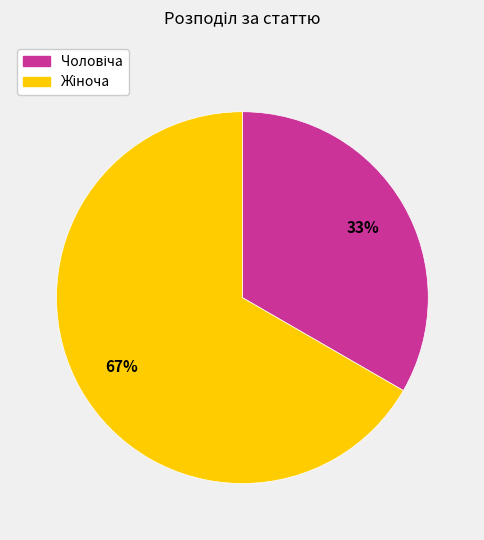

To the nearest percent, what is the average slice percentage?

50%